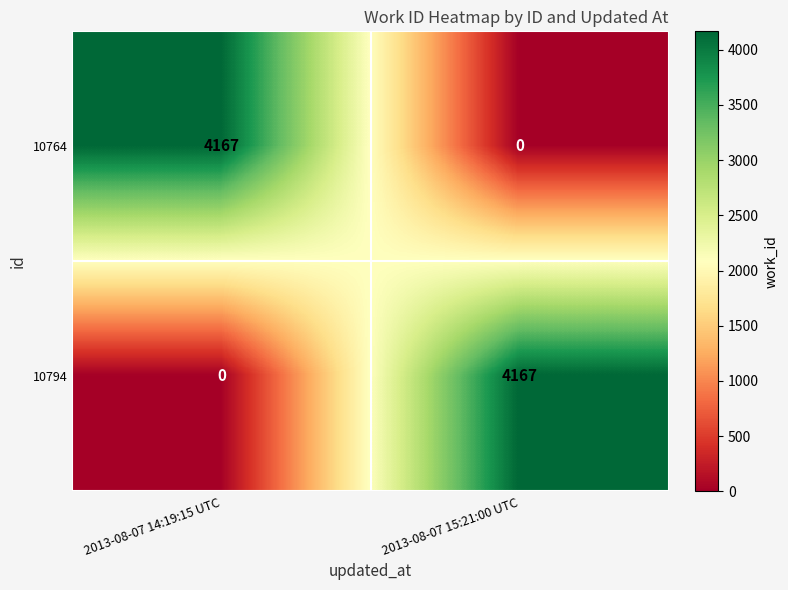

Reading left to right, what are all the values shown in this chart?

10764: 2013-08-07 14:19:15 UTC=4167	2013-08-07 15:21:00 UTC=0
10794: 2013-08-07 14:19:15 UTC=0	2013-08-07 15:21:00 UTC=4167